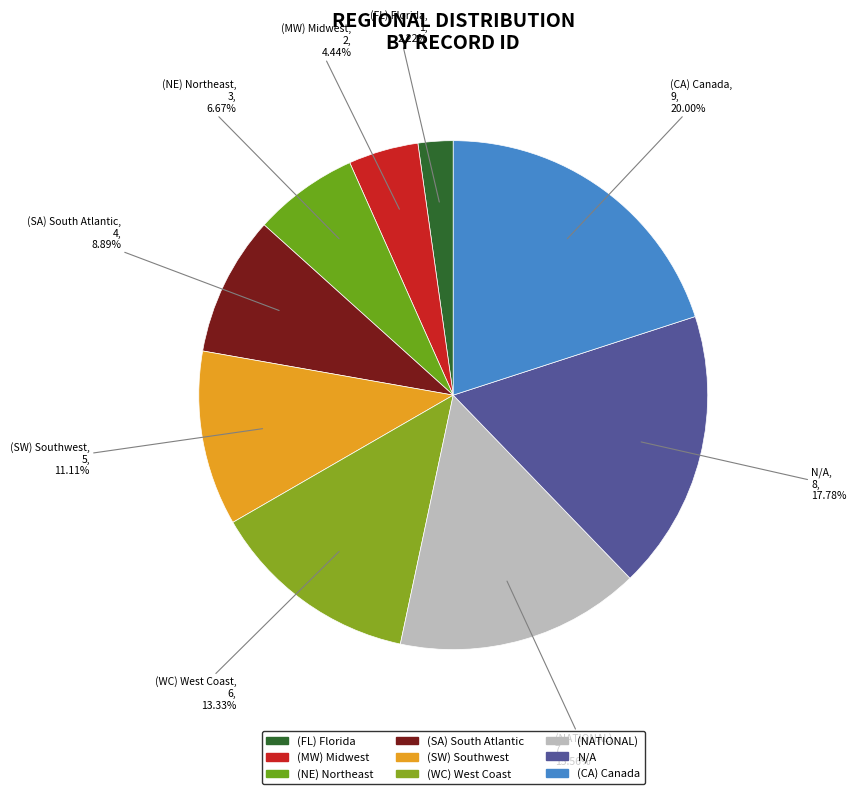

Is the sum of (MW) Midwest and N/A greater than half?

No